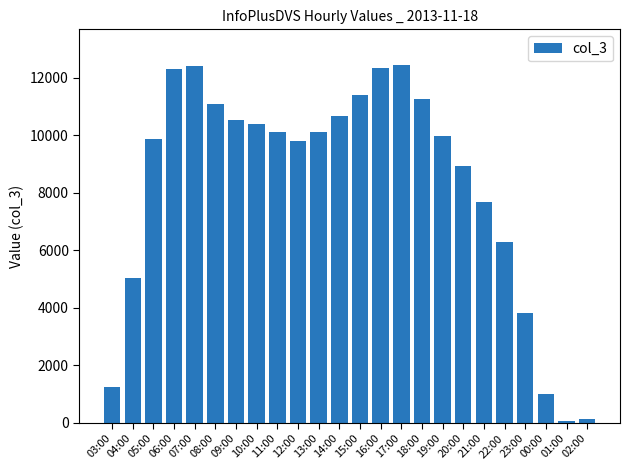

What is the sum of all values?

198898